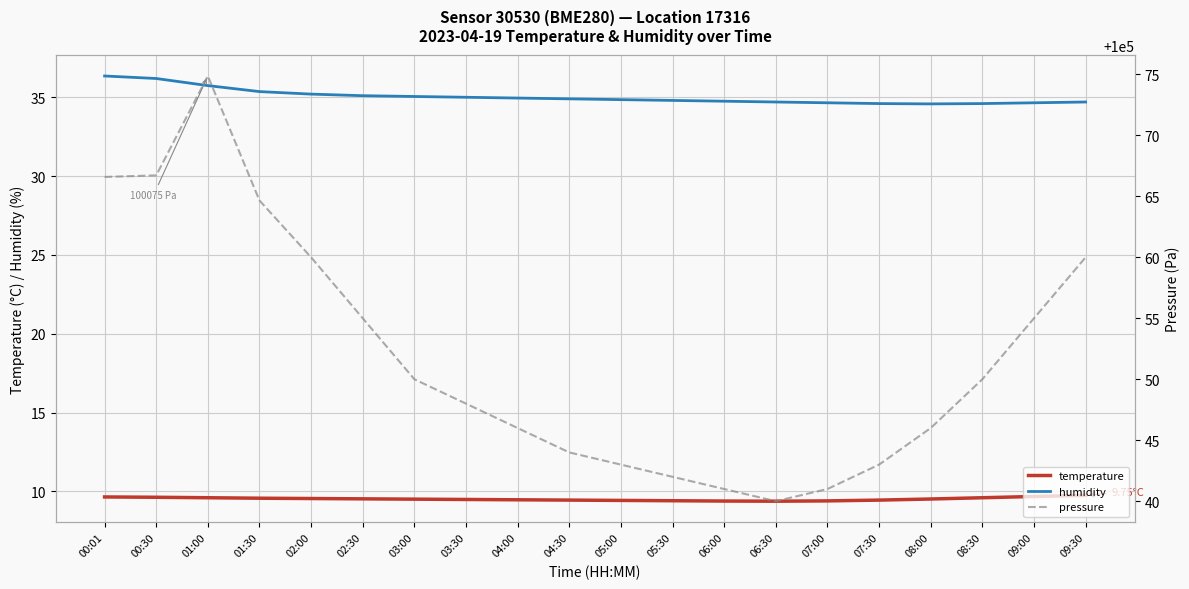

What is the difference between the maximum and minimum values in the temperature series?

0.4